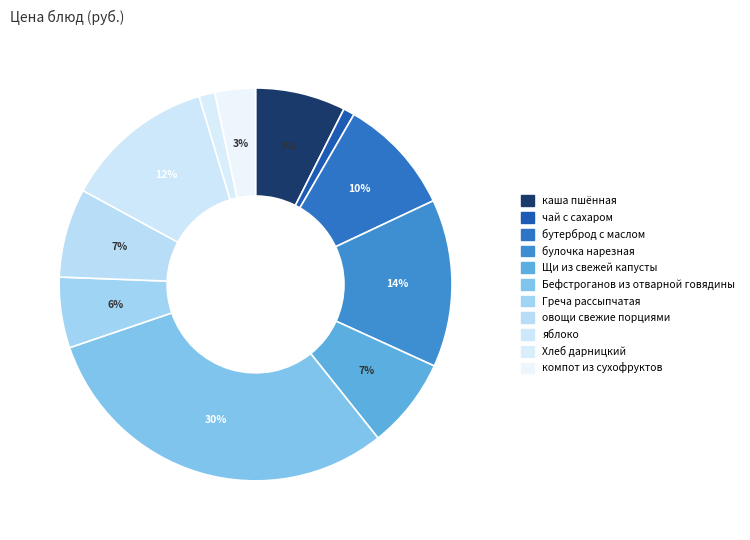

What is the smallest slice in the pie chart?

чай с сахаром